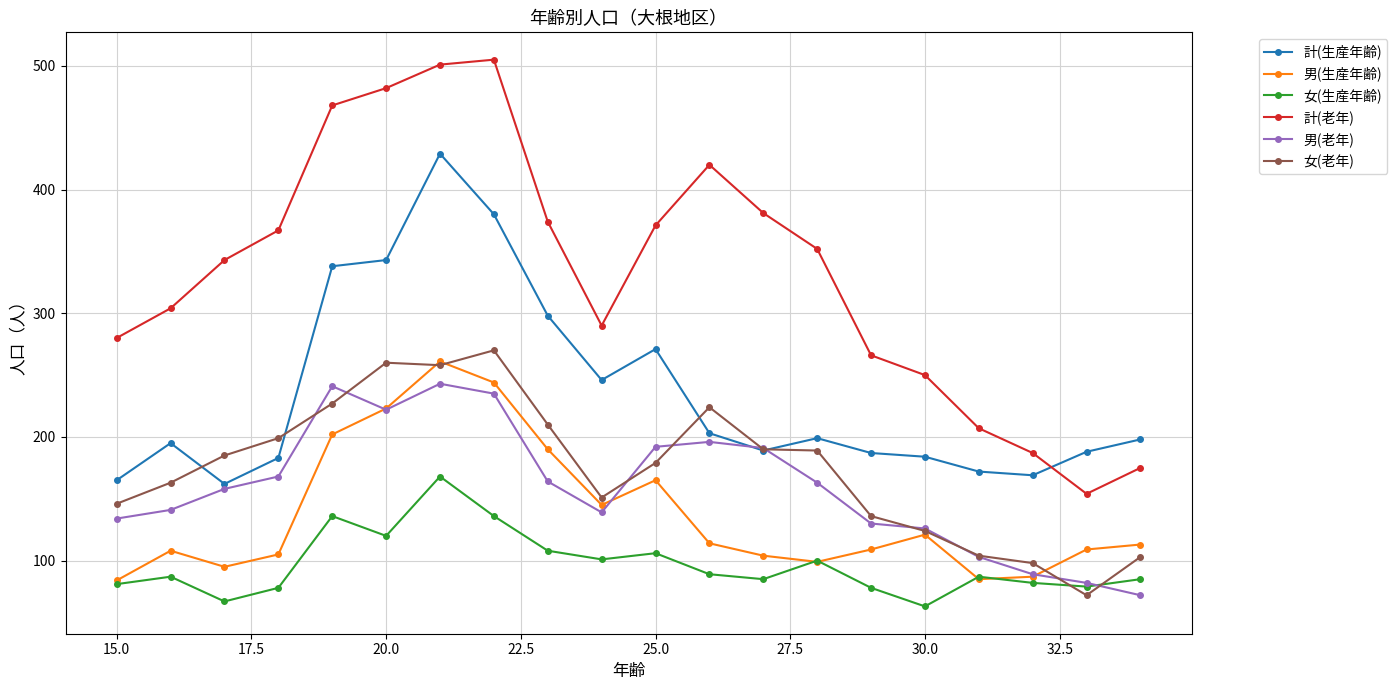

Which series has the largest range (max minus min)?

計(老年)